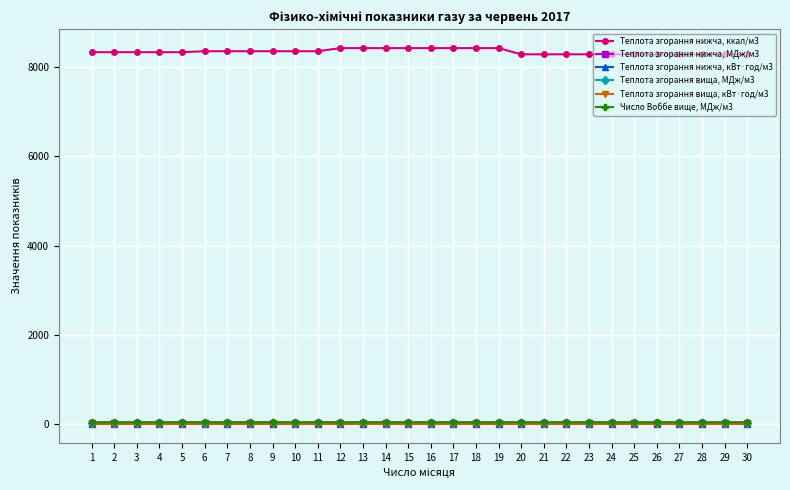

Is the value of Теплота згорання вища, МДж/м3 at 30 greater than the value of Теплота згорання нижча, ккал/м3 at 10?

No